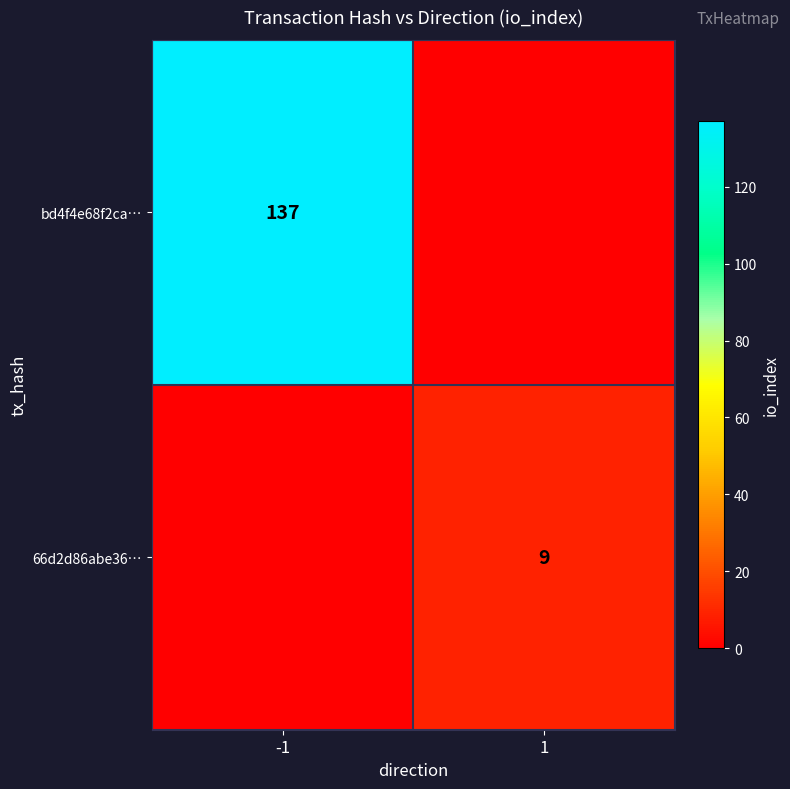

The value of bd4f4e68f2ca… at -1 is 137. True or false?

True